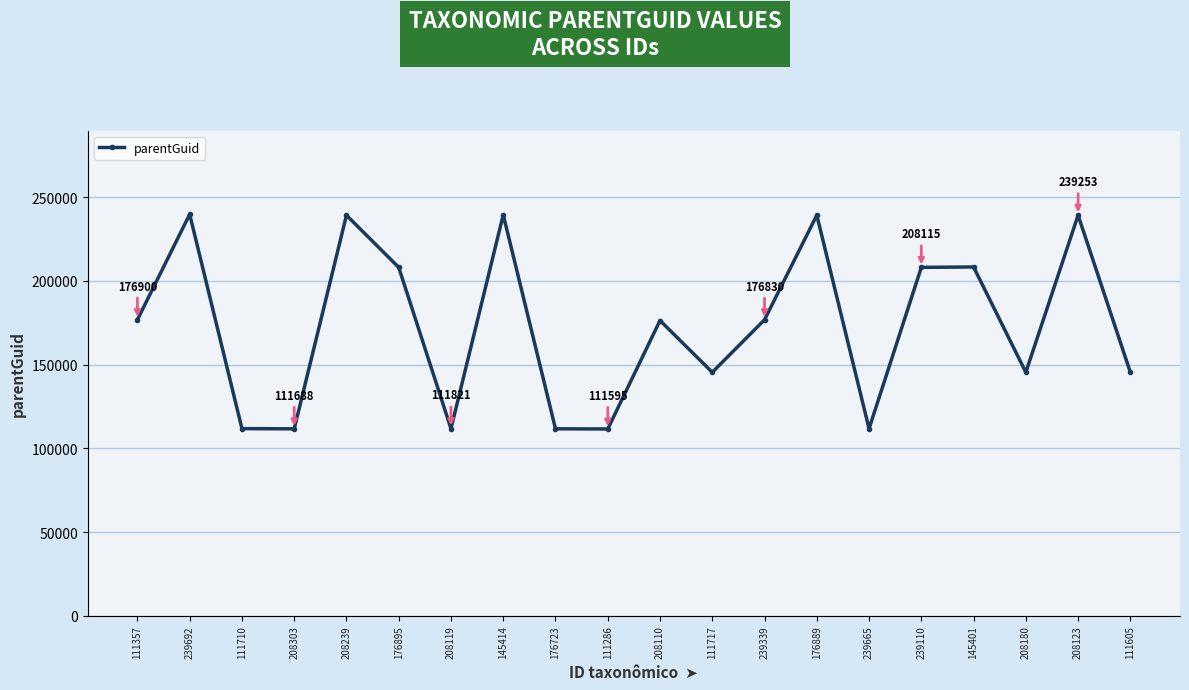

What is the maximum value shown in the chart?

239798